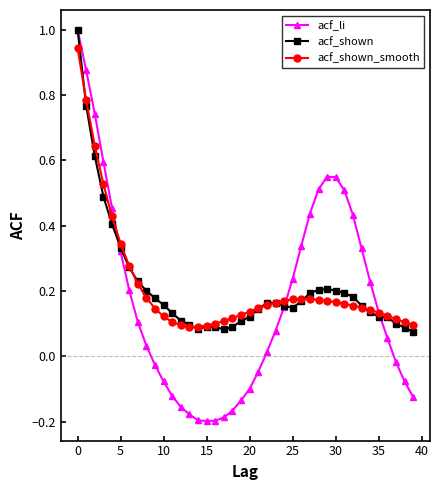

True or false: acf_shown has more than 1 points higher than both neighbors.

True